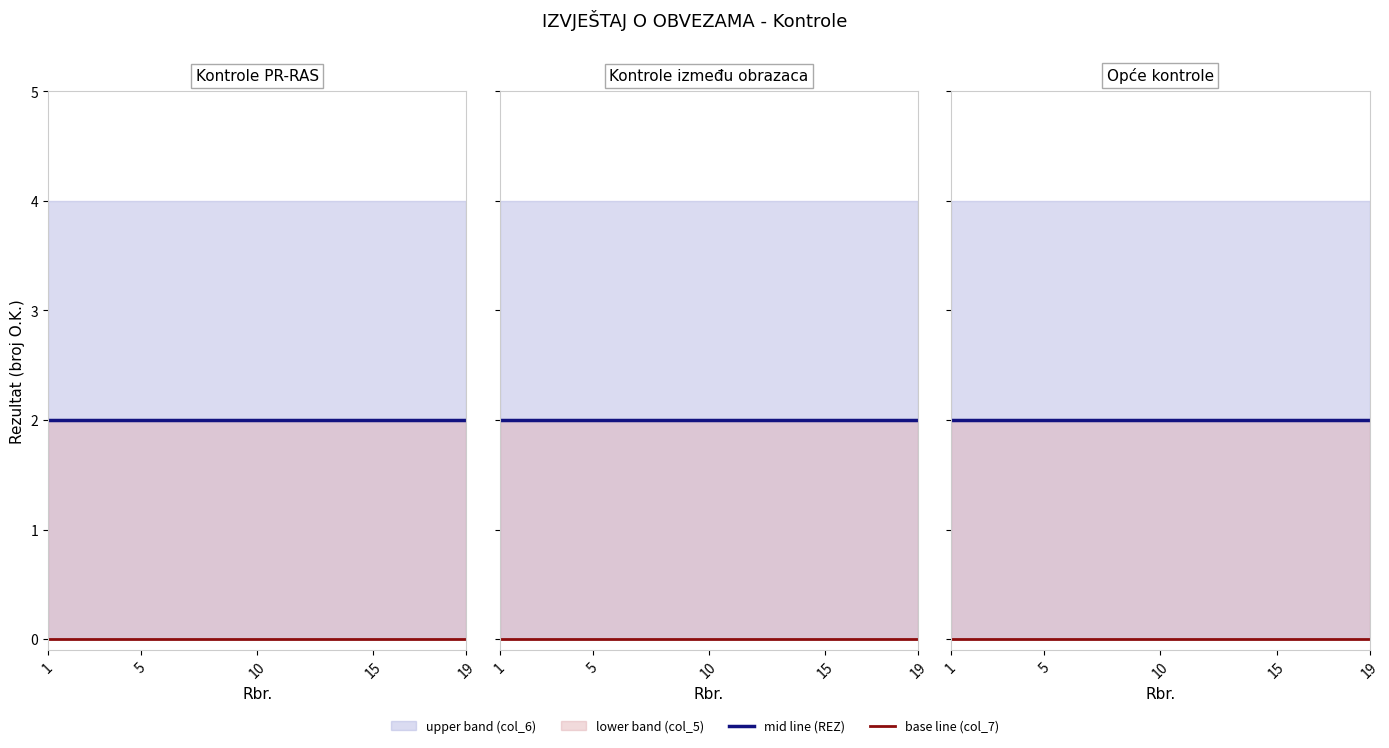

Which label corresponds to the smallest value in the chart?

1